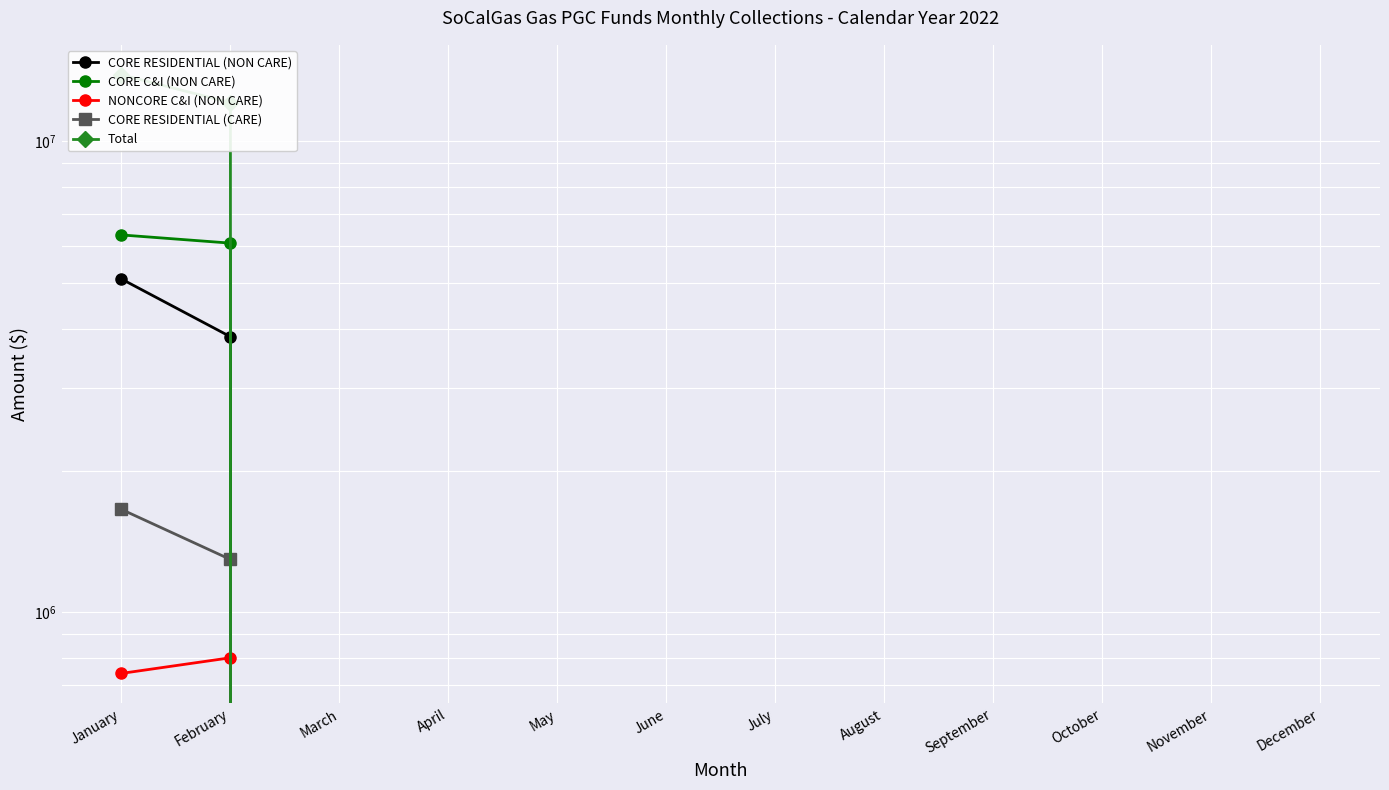

Rank the categories by Total value from highest to lowest.

January, February, March, April, May, June, July, August, September, October, November, December